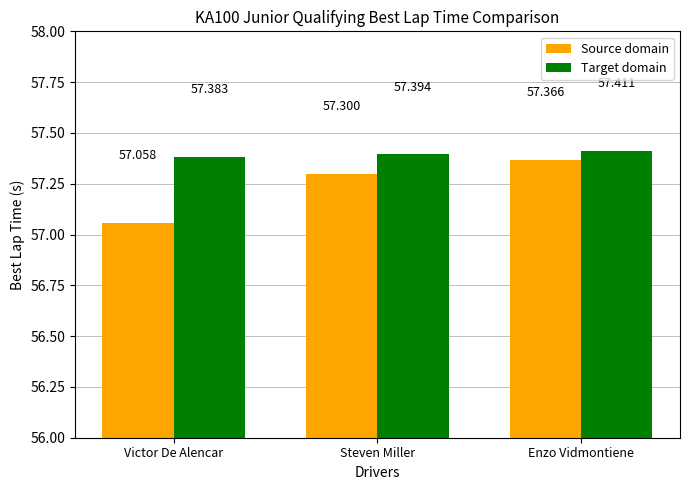

Is it true that Source domain equals 102.9 at Enzo Vidmontiene?

False